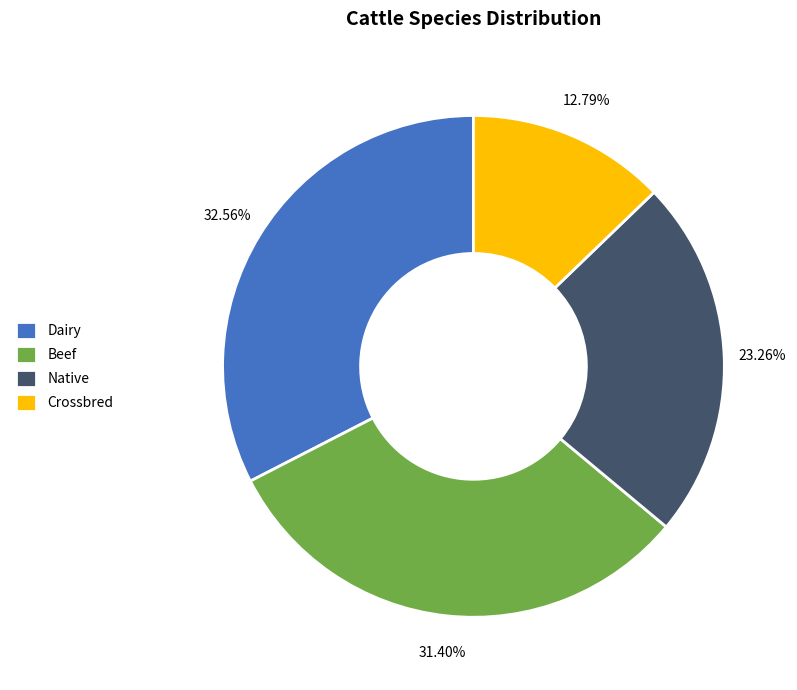

Rank the categories by value from highest to lowest.

Dairy, Beef, Native, Crossbred